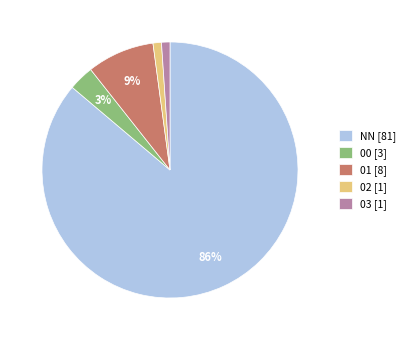

Count the number of slices in the pie.

5